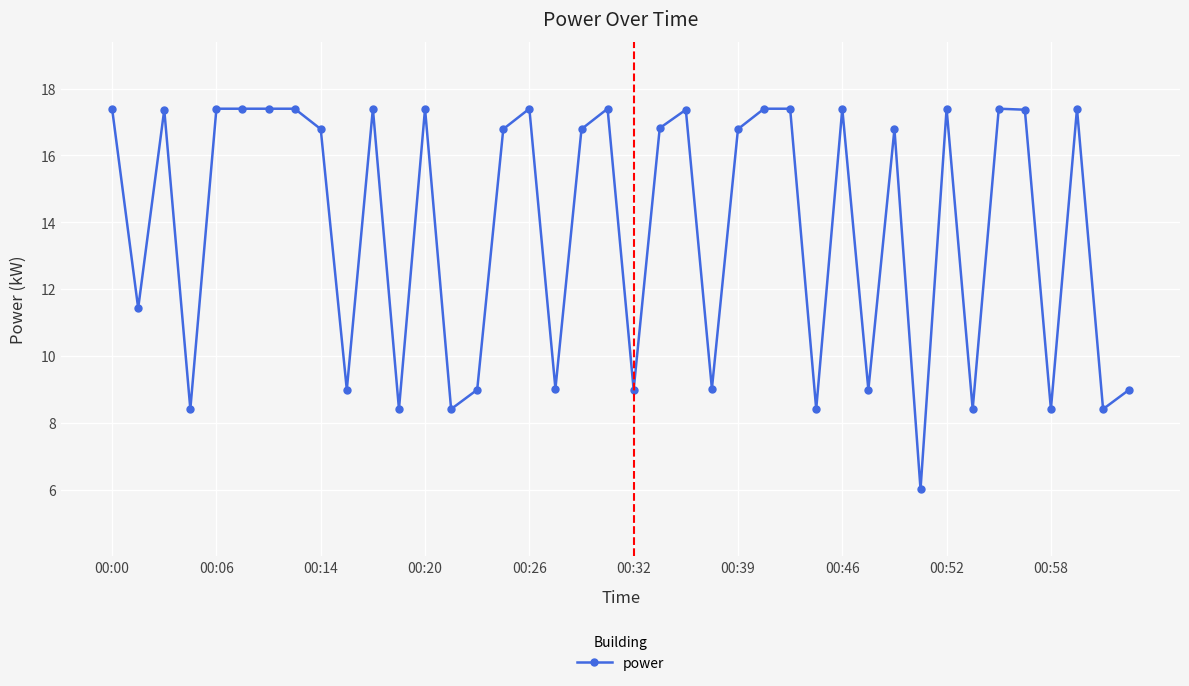

What is the smallest value displayed?

6.0